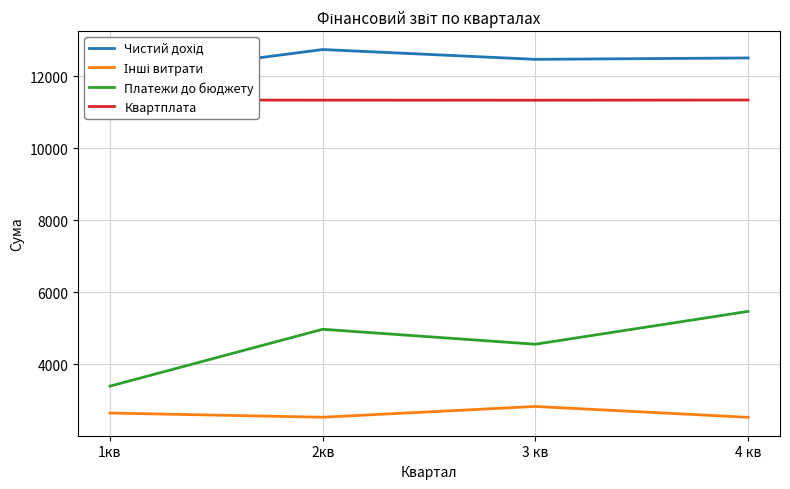

What is the value of the Чистий дохід point at the 2nd from the left?

12742.0